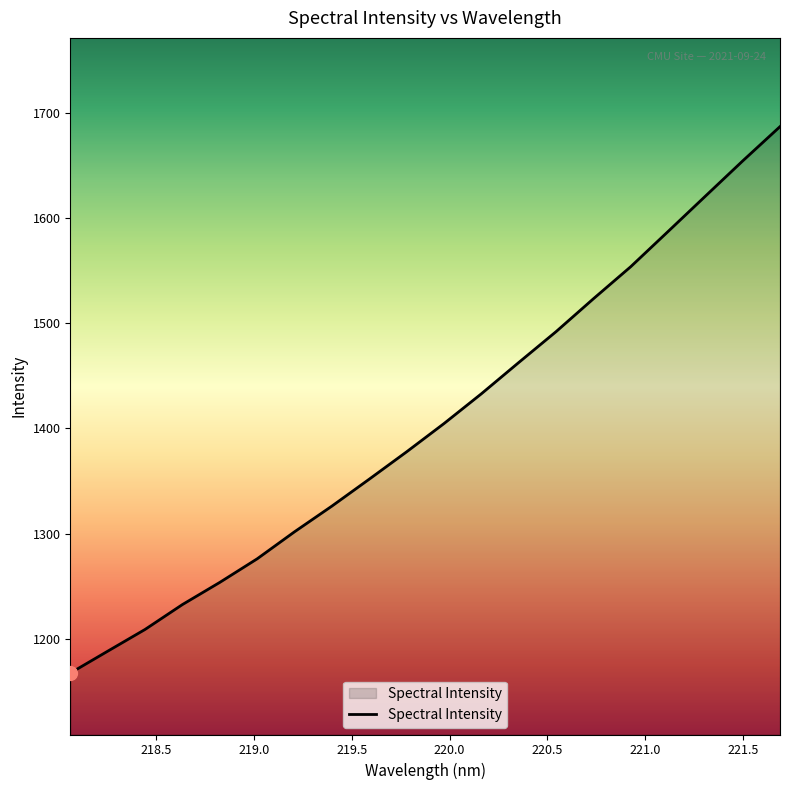

What is the smallest value displayed?

1167.4